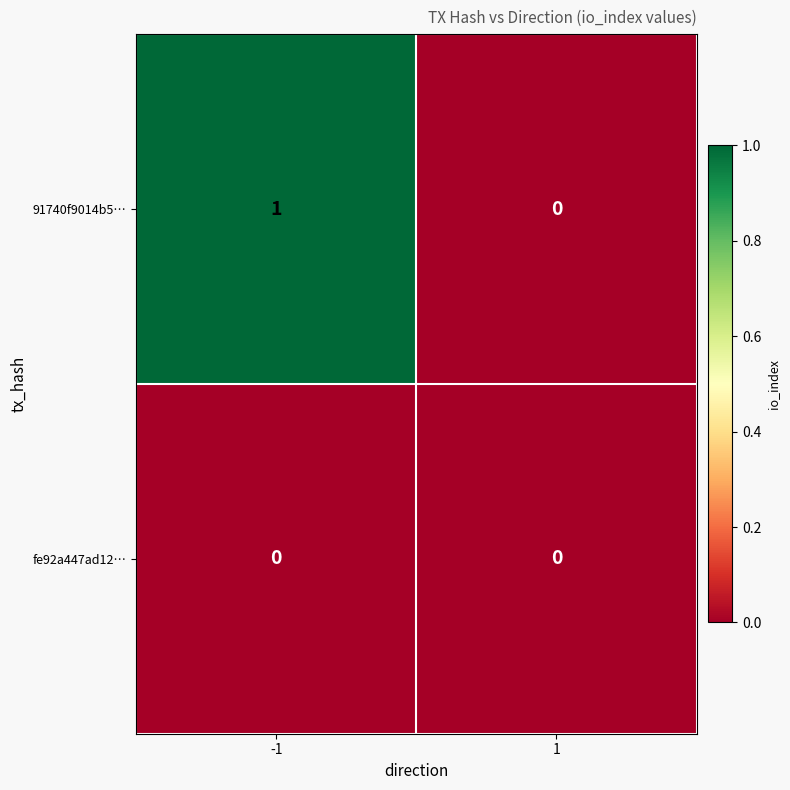

Which series changed the most between -1 and 1?

91740f9014b5…